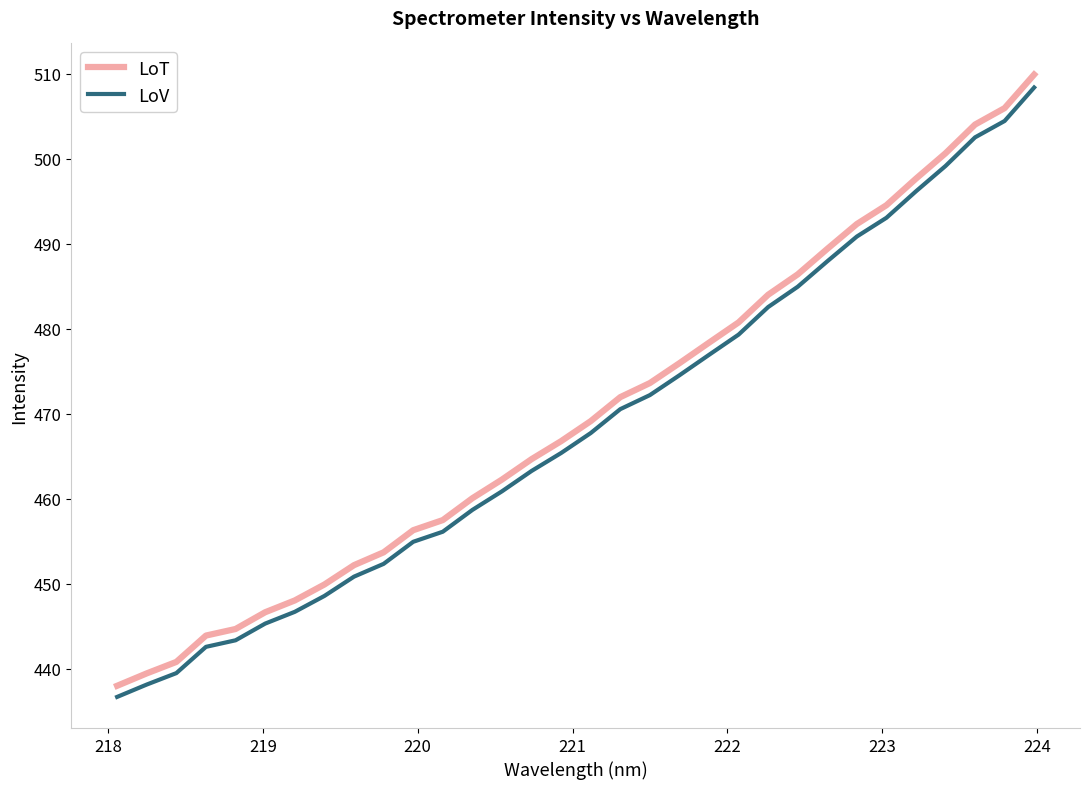

True or false: LoV and LoT intersect in this chart.

False